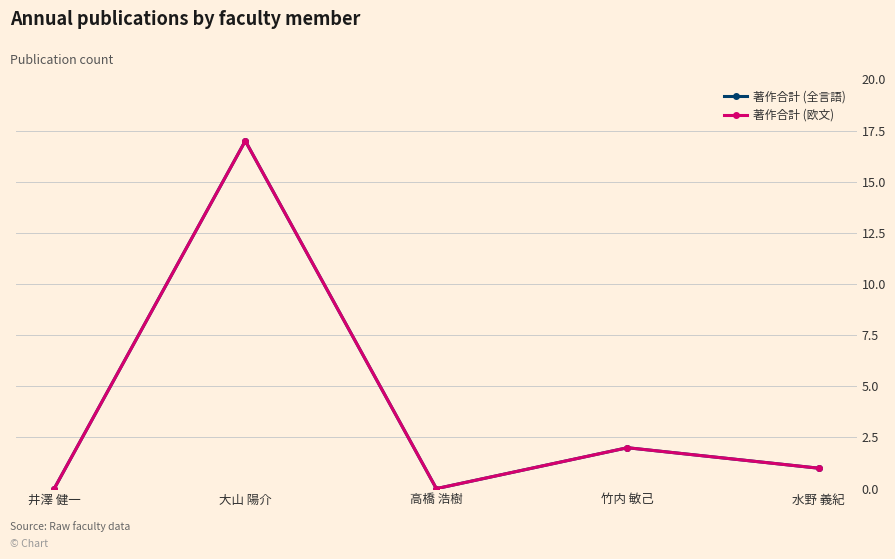

Is this an area chart (filled region under the line)?

No